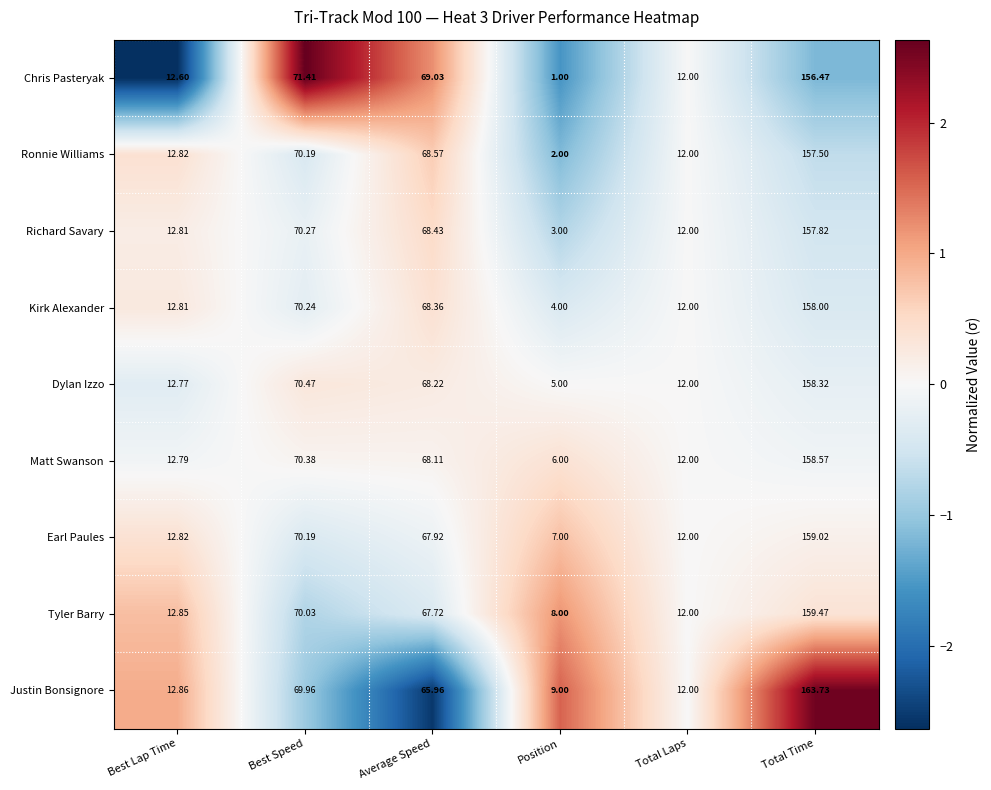

How many distinct data groups are displayed?

9